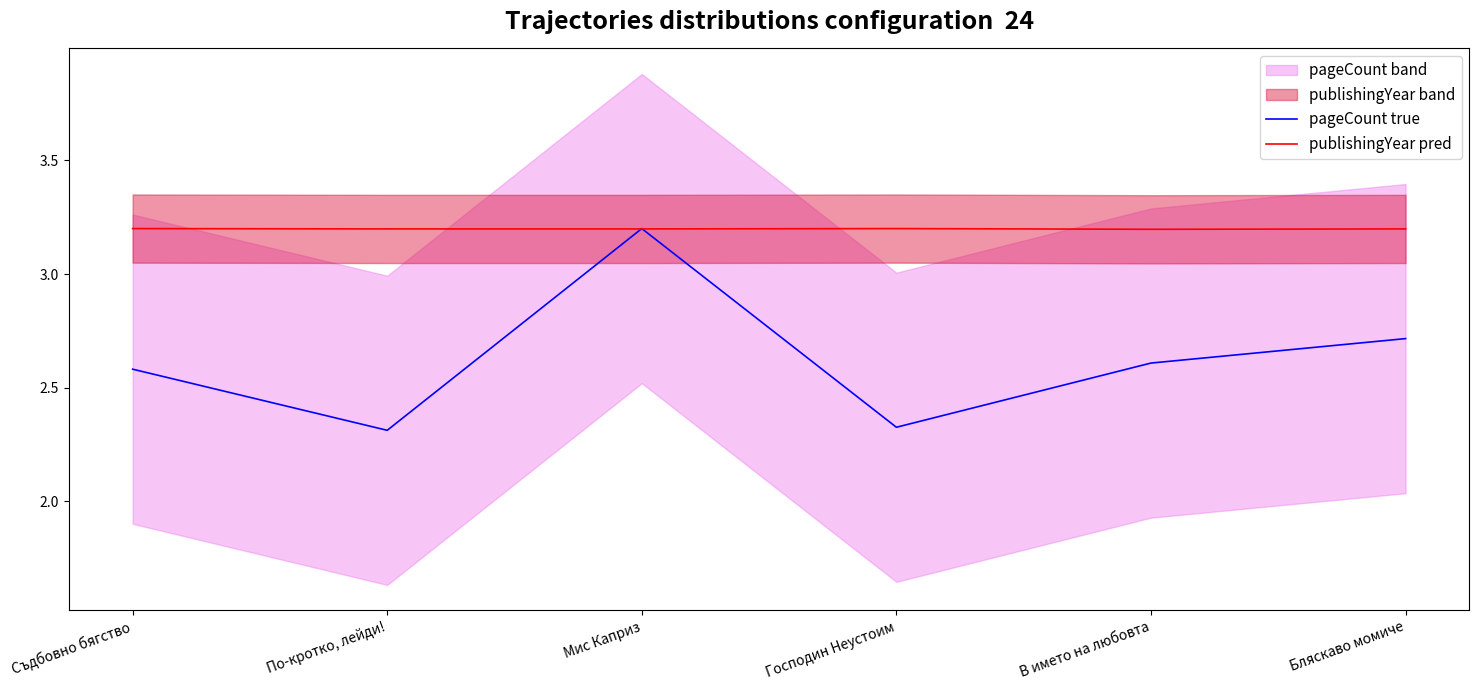

Does the chart display data point markers on the line(s)?

No